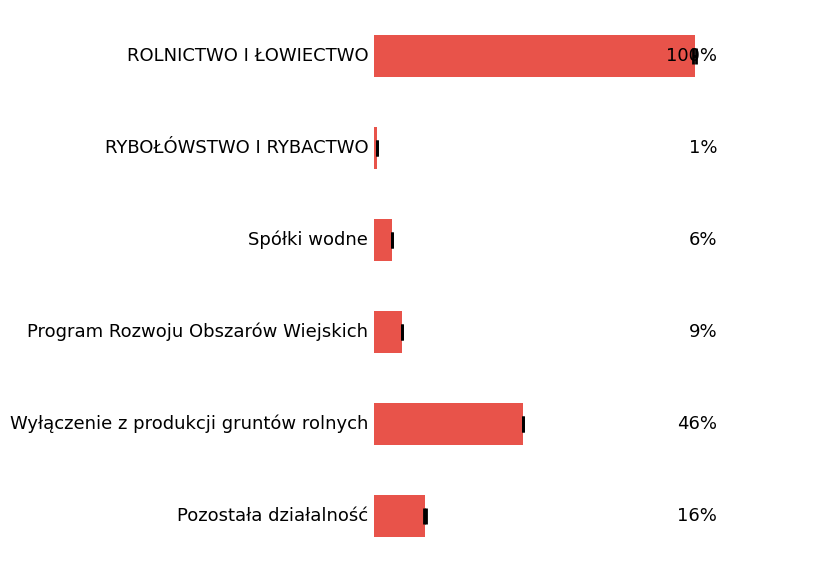

Is it true that the value at 1 is 0.2?

False